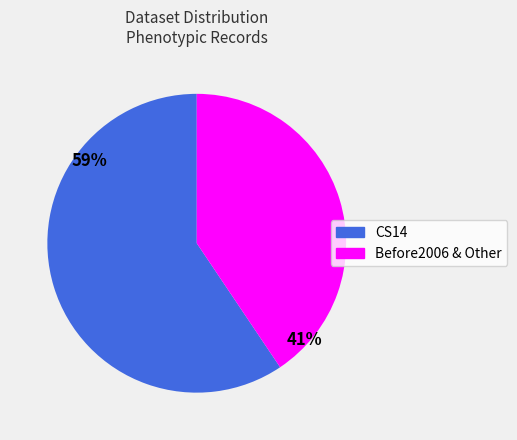

Which slice is the smallest?

Before2006 & Other